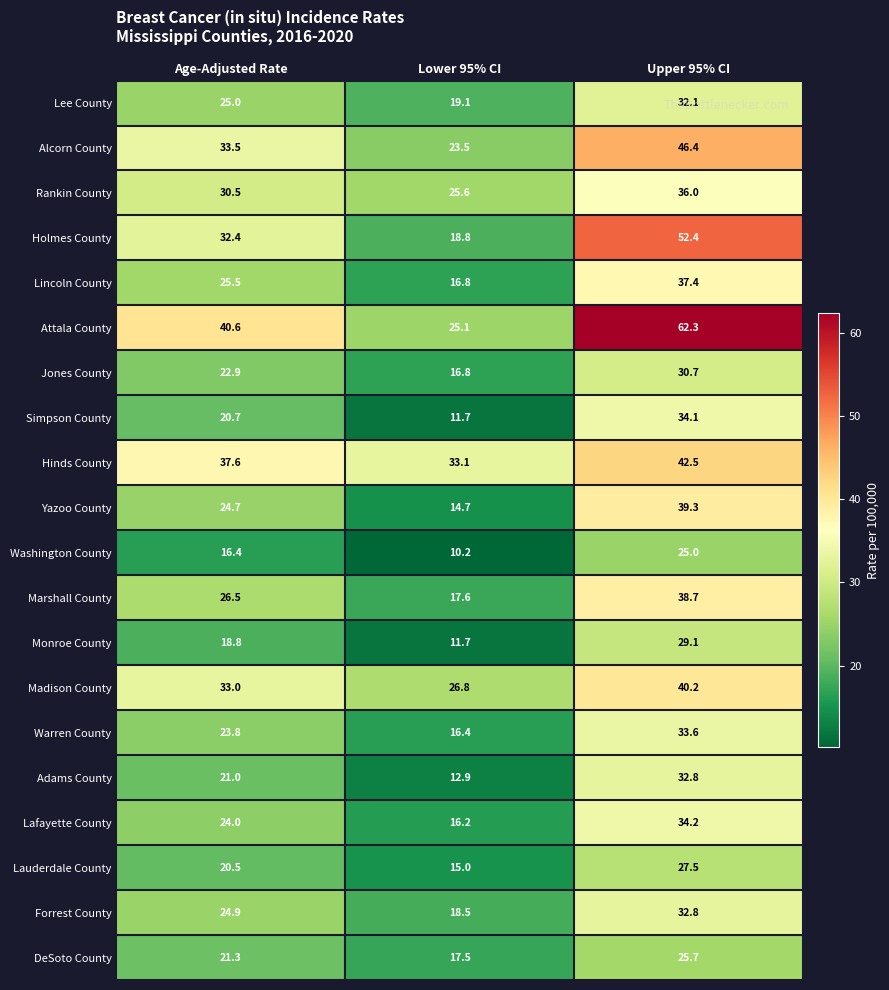

List the labels in order of Warren County value, smallest first.

Lower 95% CI, Age-Adjusted Rate, Upper 95% CI